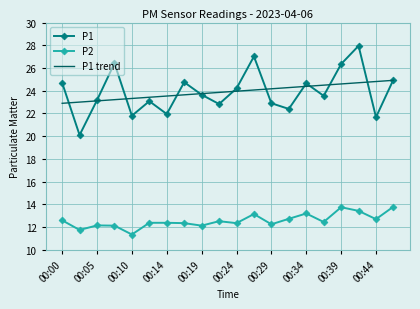

True or false: P1 trend and P2 intersect in this chart.

False